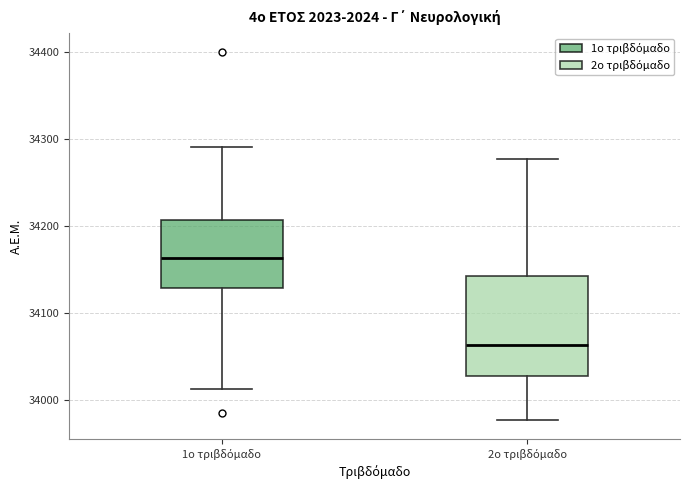

Reading left to right, read every box against the y-axis: the position of its median line, the range the box covers, and the ends of its whiskers. The values are not printed on the chart, so give them approximately, as read against the axis.

1ο τριβδόμαδο: median 34160, box 34130 to 34210, whiskers 34010 to 34290
2ο τριβδόμαδο: median 34060, box 34030 to 34140, whiskers 33980 to 34280